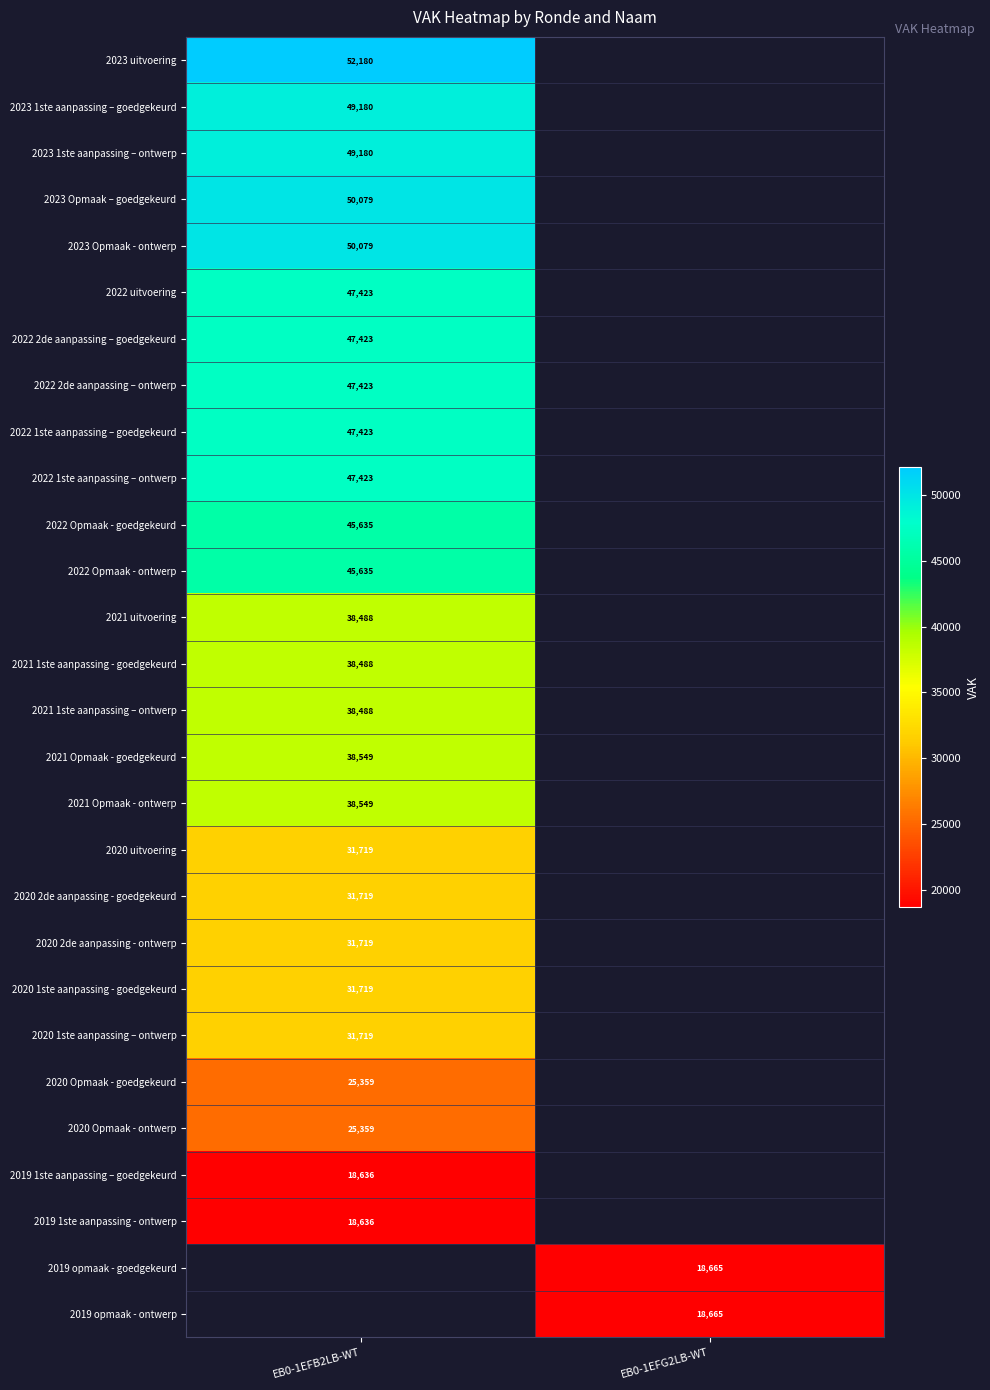

Is the value of 2020 Opmaak - goedgekeurd at EB0-1EFB2LB-WT greater than the value of 2022 1ste aanpassing – goedgekeurd at EB0-1EFB2LB-WT?

No